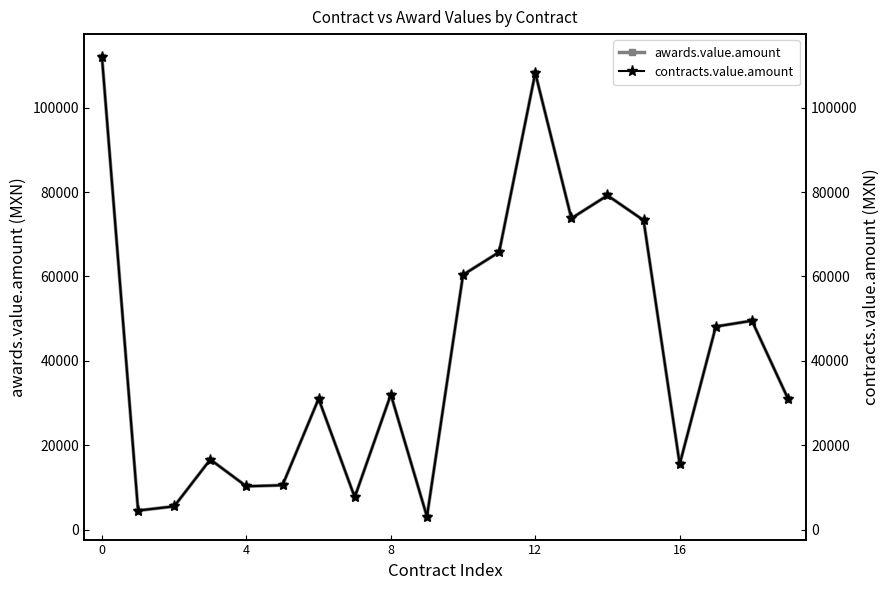

What is the highest value of the awards.value.amount series?

112000.0